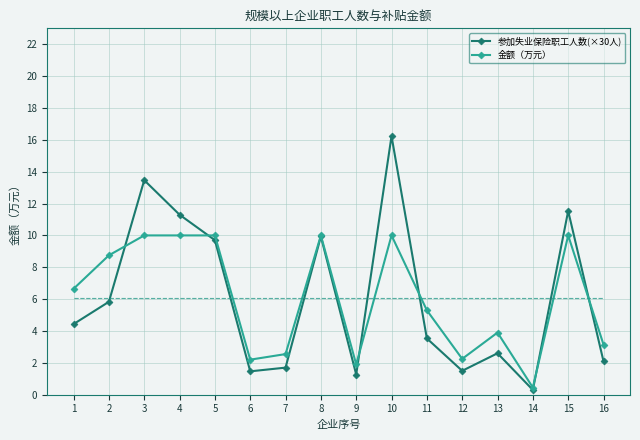

Between 11 and 14, which series saw the biggest shift?

金额（万元）